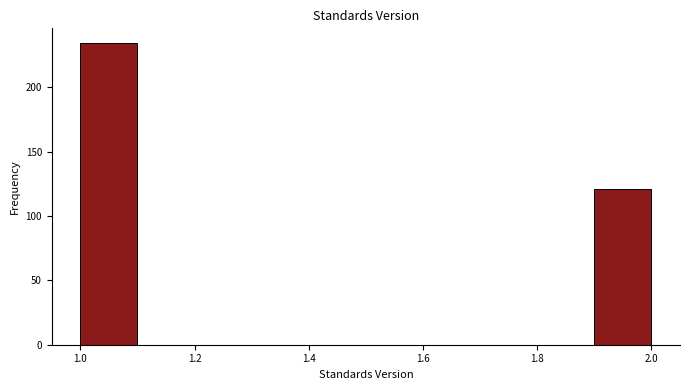

Reading left to right, list every bar in this chart as the range it spans on the x-axis followed by its height. The values are not printed on the chart, so give them approximately, as read against the axis.

1.0 to 1.1: 235
1.1 to 1.2: 0
1.2 to 1.3: 0
1.3 to 1.4: 0
1.4 to 1.5: 0
1.5 to 1.6: 0
1.6 to 1.7: 0
1.7 to 1.8: 0
1.8 to 1.9: 0
1.9 to 2.0: 120